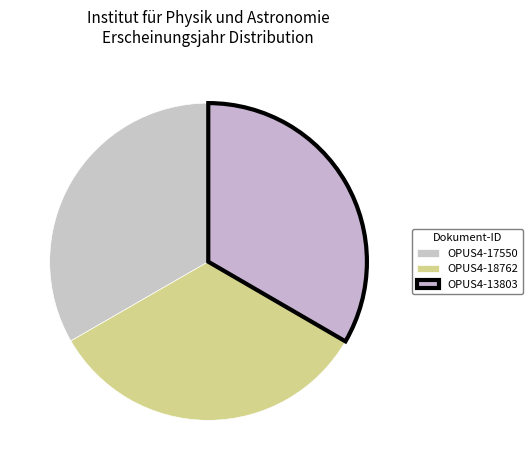

Combined, do OPUS4-13803 and OPUS4-17550 account for over 50%?

Yes